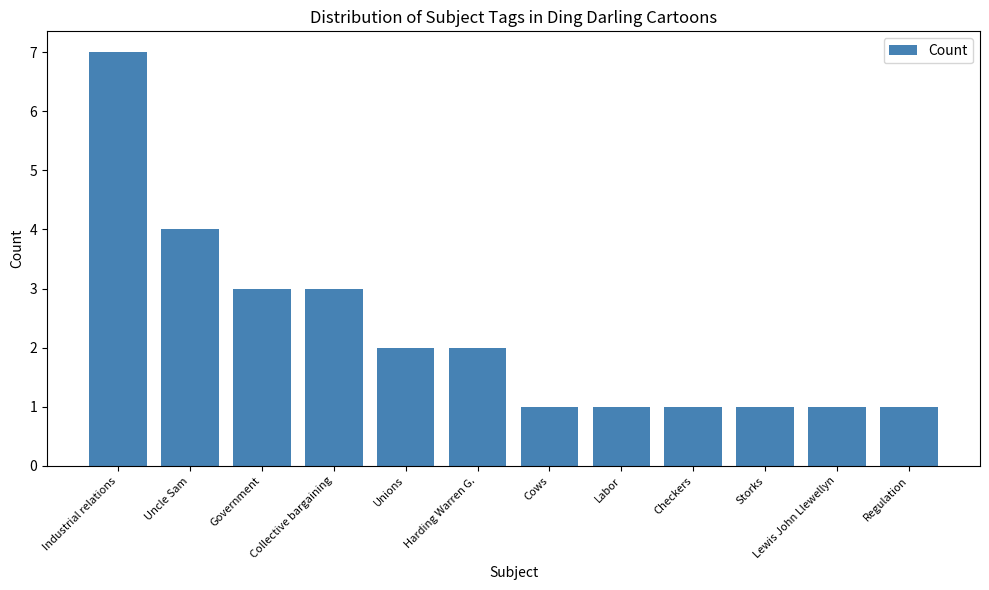

What is the difference between the maximum and second lowest values?

6